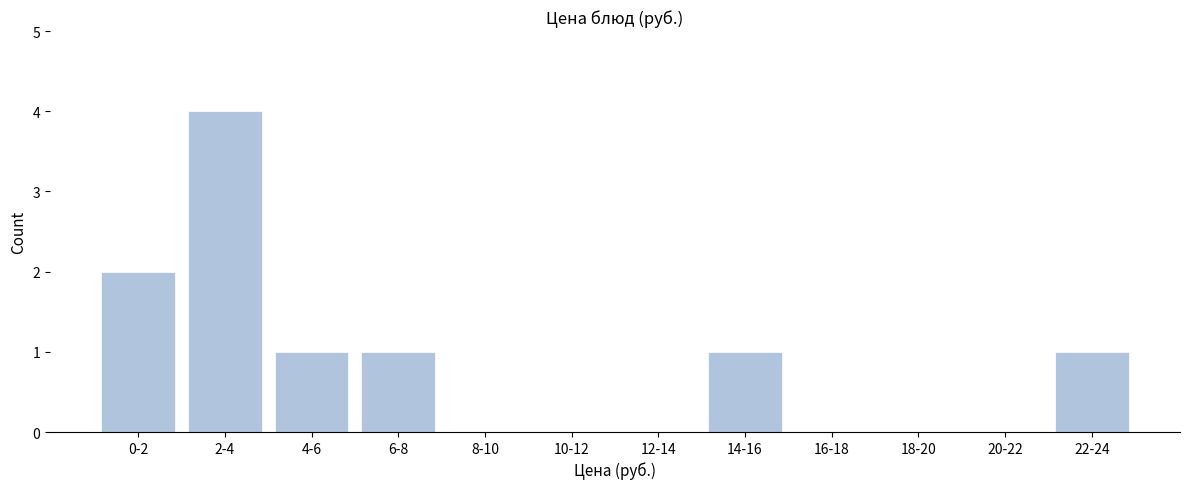

Reading left to right, what are all the values shown in this chart?

0-2=2	2-4=4	4-6=1	6-8=1	8-10=0	10-12=0	12-14=0	14-16=1	16-18=0	18-20=0	20-22=0	22-24=1